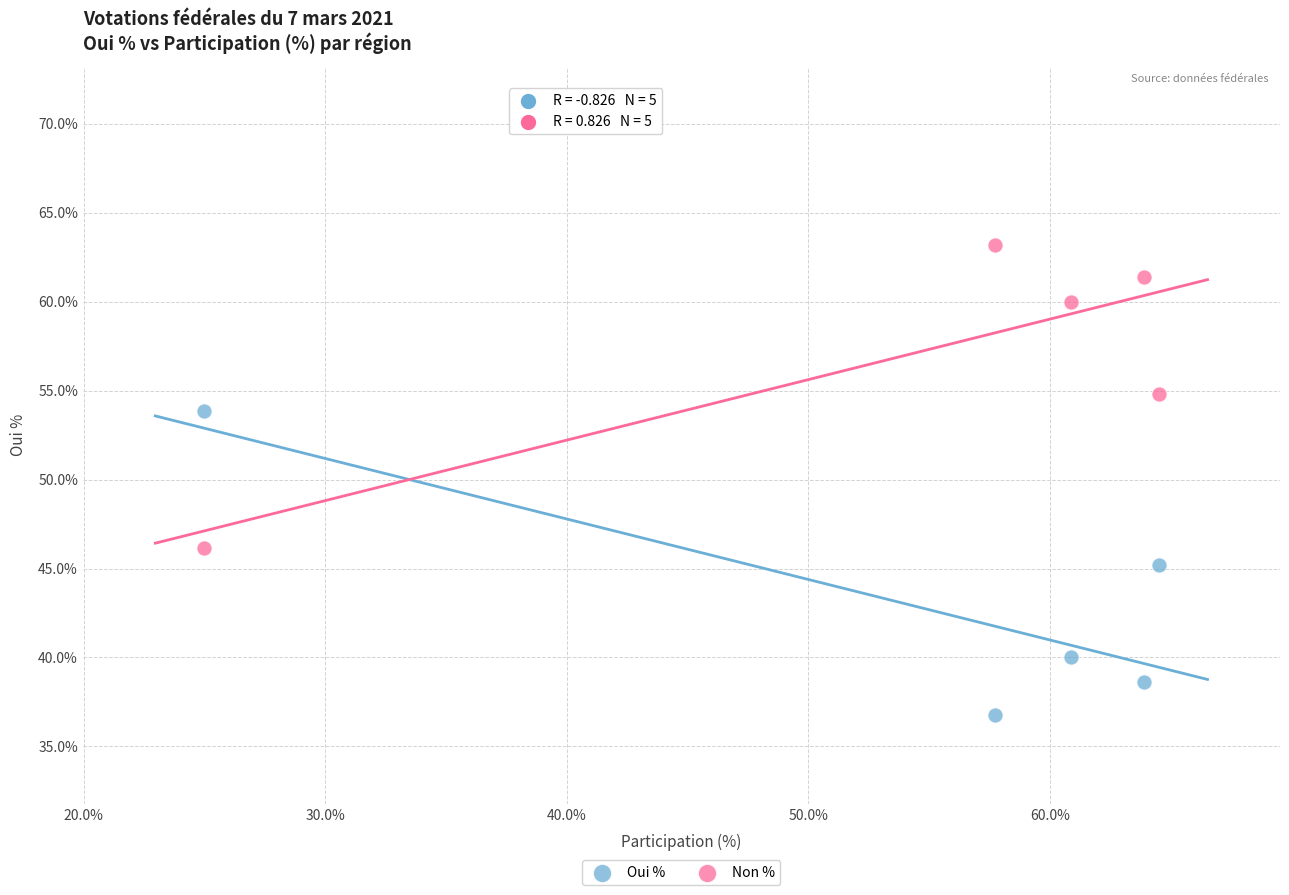

Which series contains the lowest Y value?

Oui %